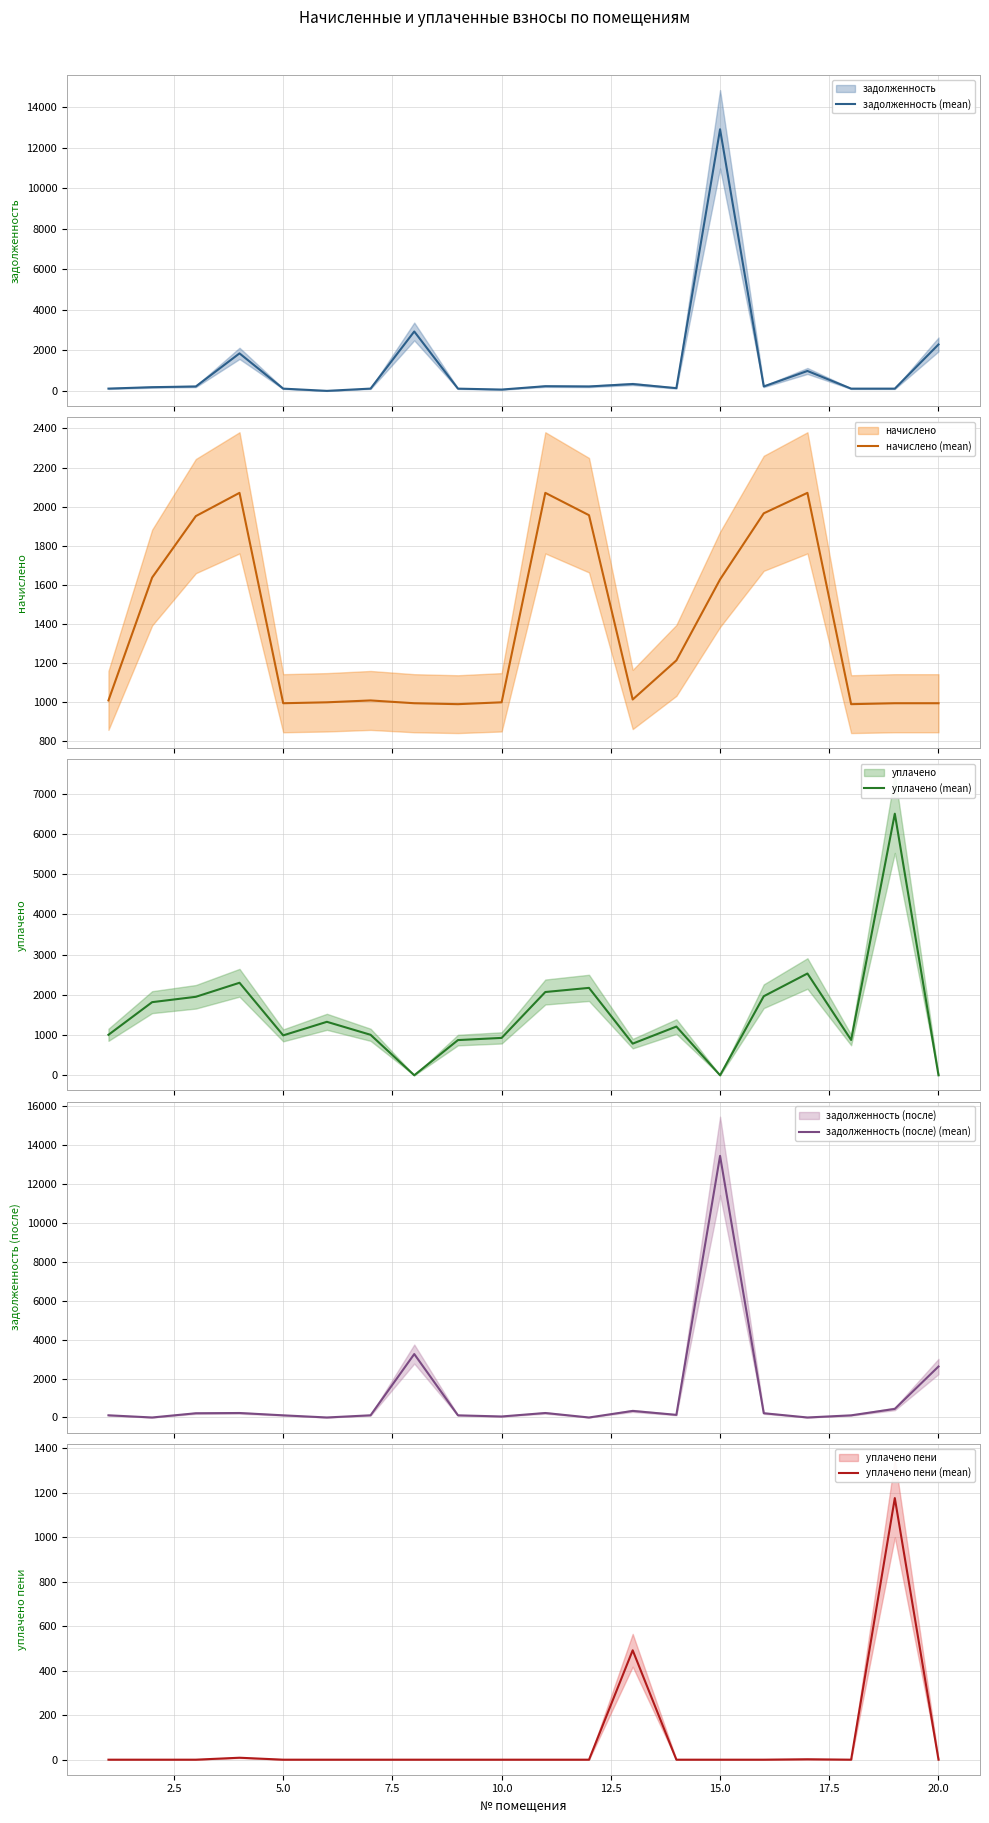

What is the maximum value for начислено (mean)?

2070.2